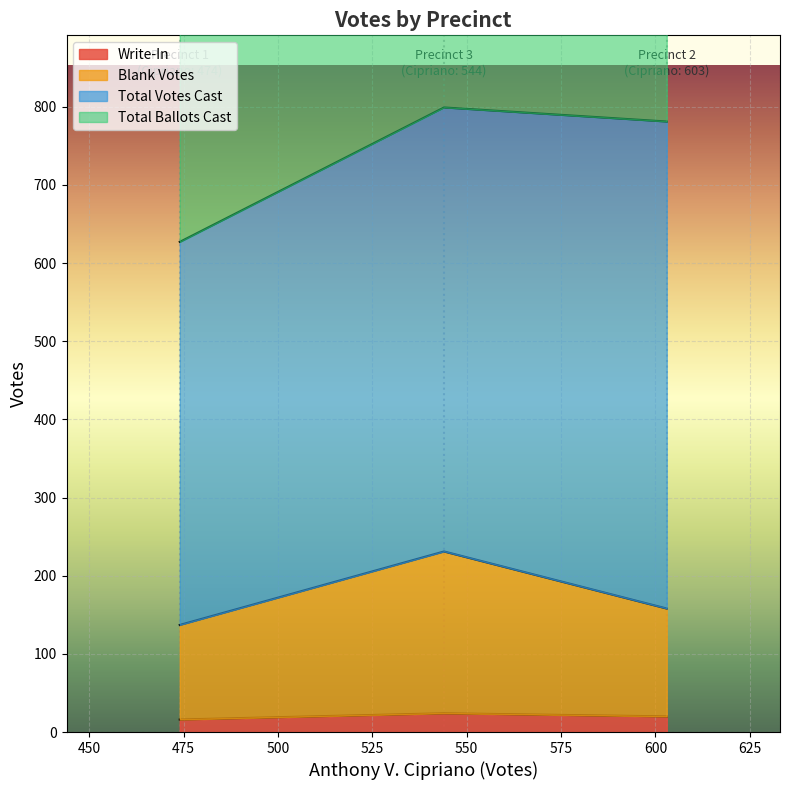

What is the sum of all Total Ballots Cast values?

4354